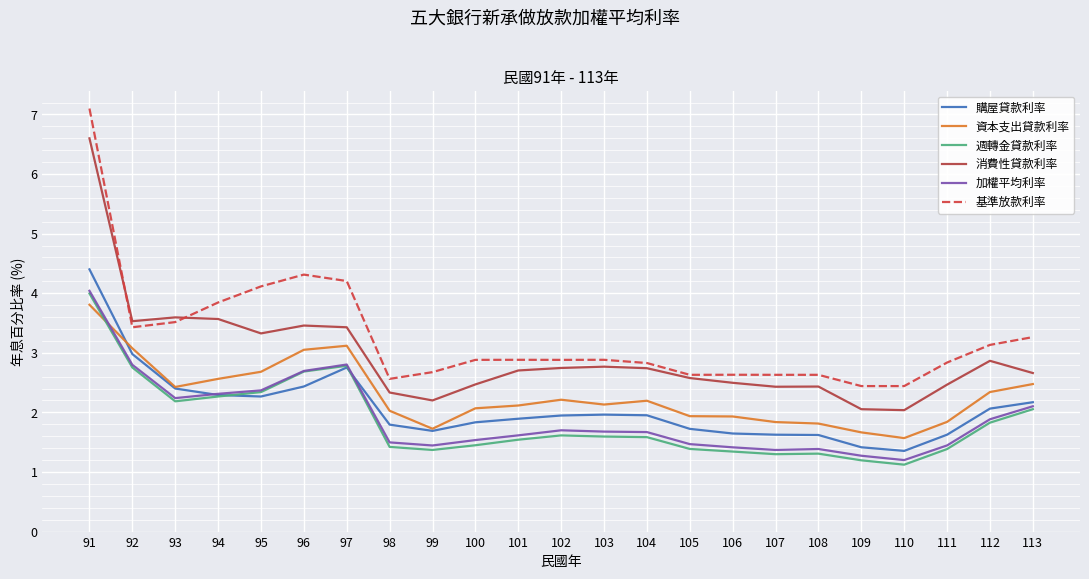

Read the 消費性貸款利率 value at 100.

2.5